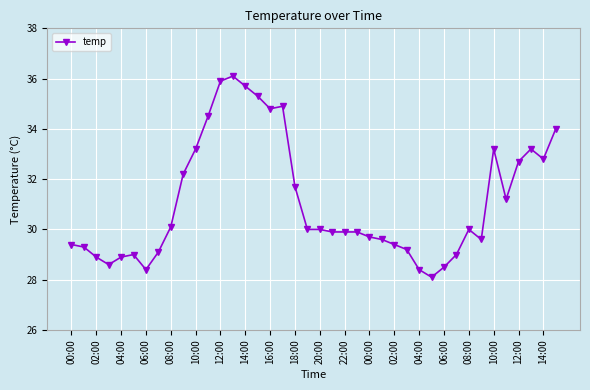

True or false: the data has more than 1 interior local peaks.

True